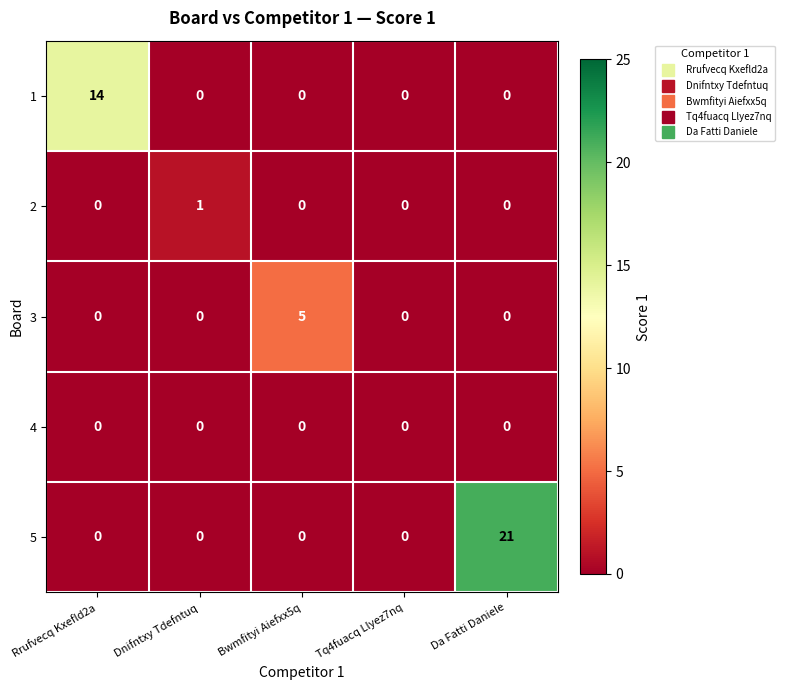

Which series has the largest range (max minus min)?

5